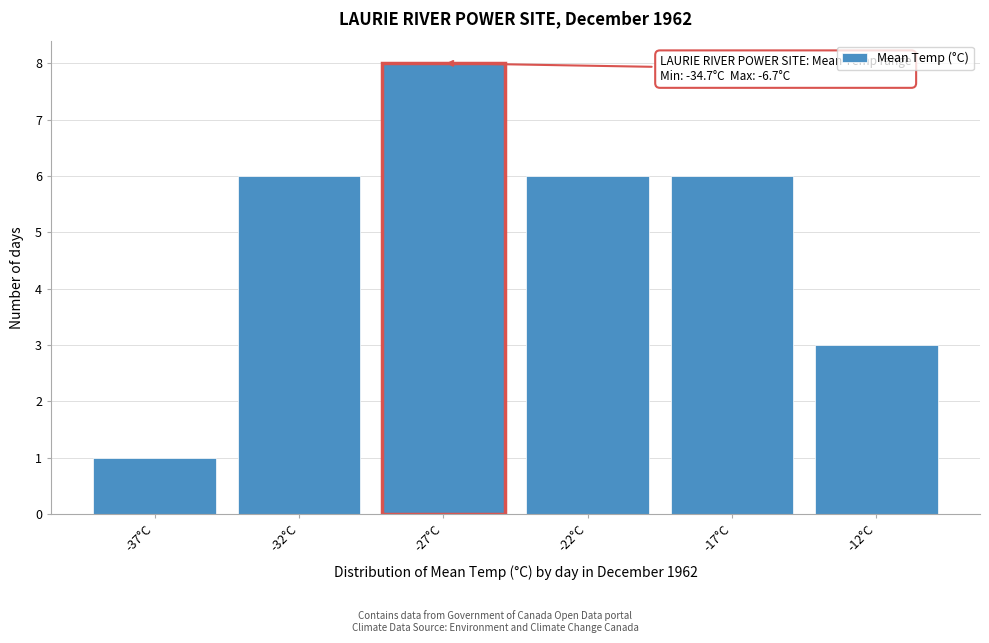

Reading left to right, list all the values displayed in this chart.

-37°C=1	-32°C=6	-27°C=8	-22°C=6	-17°C=6	-12°C=3